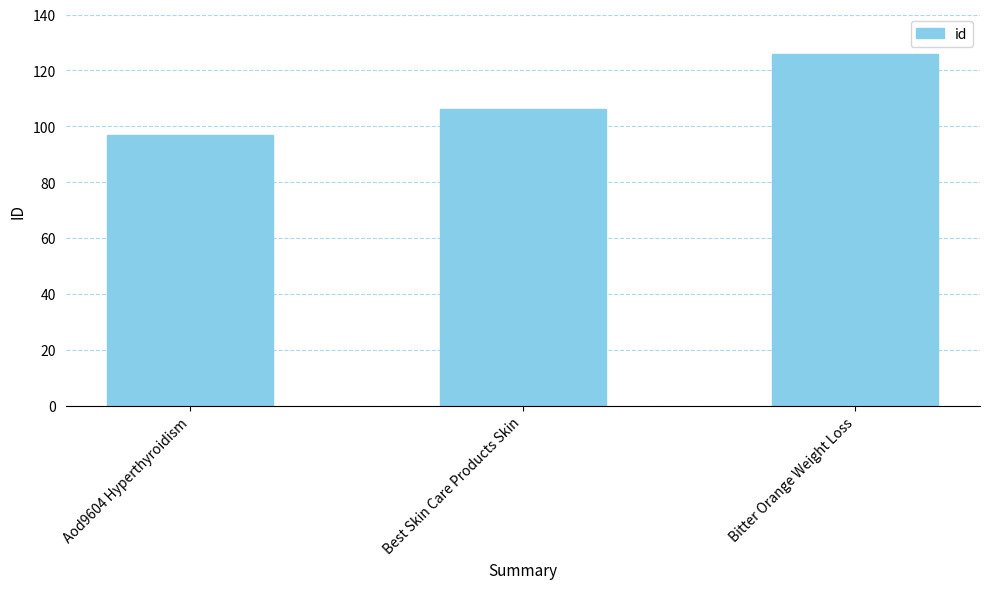

What value does the data have at Bitter Orange Weight Loss, to the nearest 10?

130